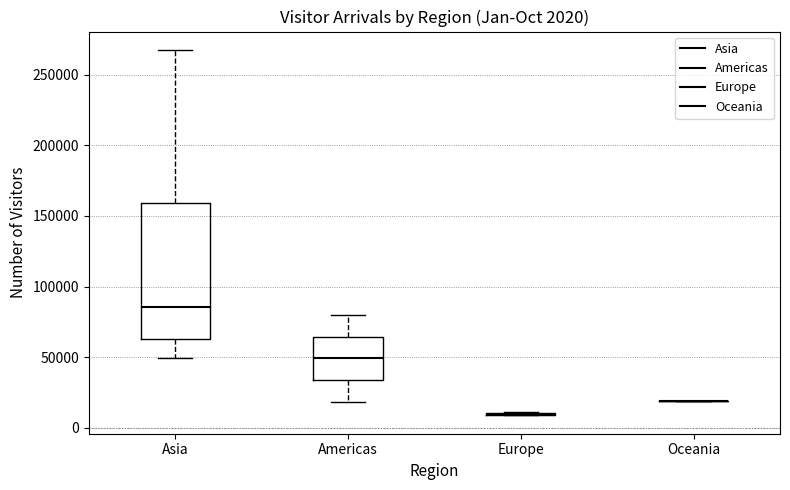

Which box is the tallest, from its lower edge to its upper edge?

Asia